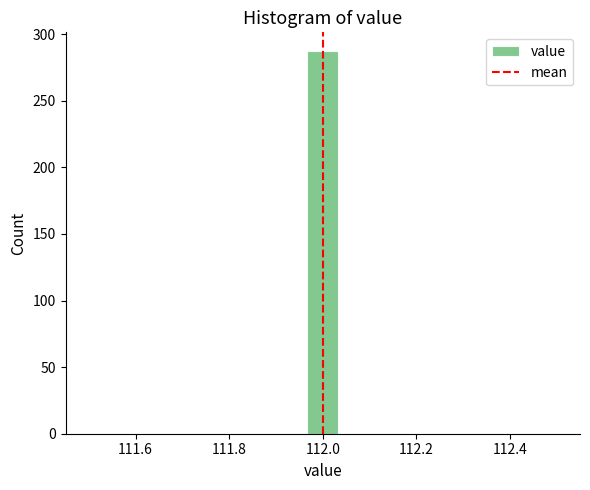

Read against the x-axis, roughly where is the centre of the tallest bar?

112.00